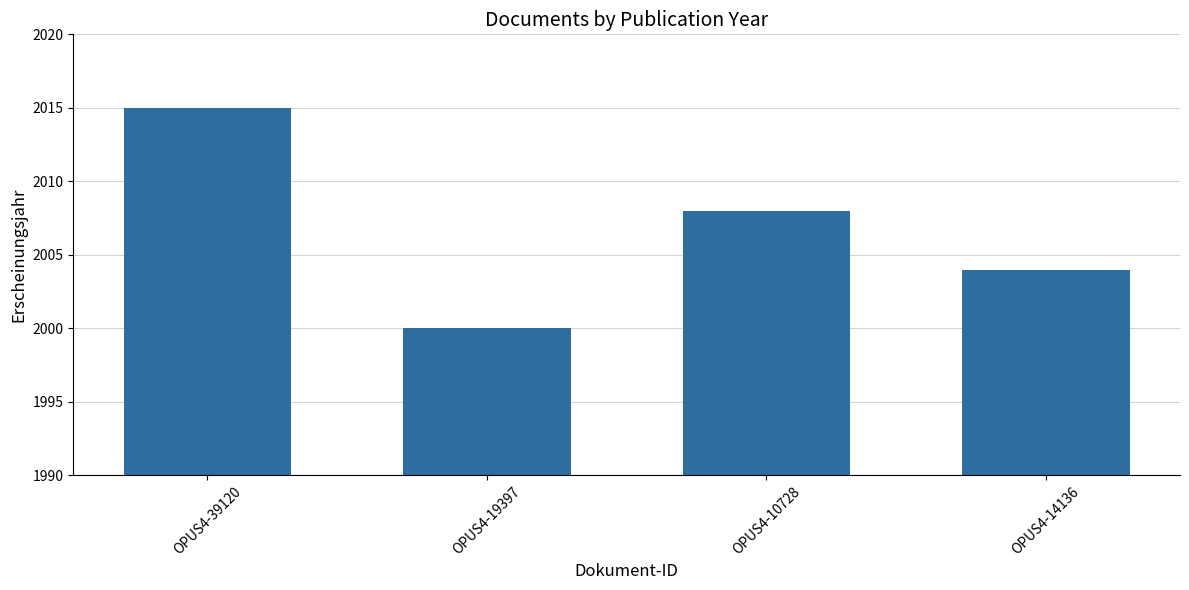

Reading left to right, what are all the values shown in this chart?

OPUS4-39120=2015	OPUS4-19397=2000	OPUS4-10728=2008	OPUS4-14136=2004